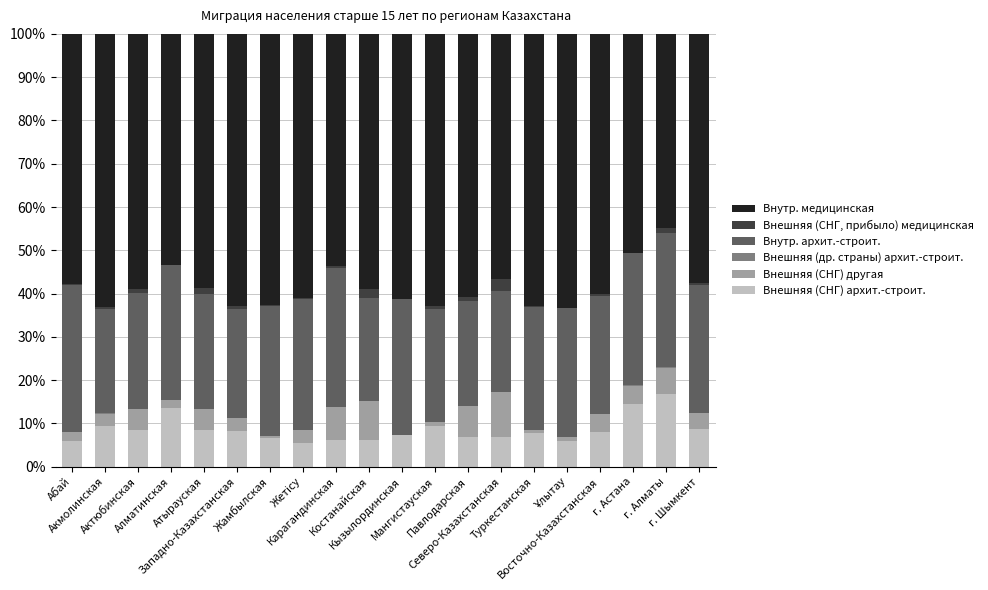

What is the highest value of the Внешняя (СНГ) архит.-строит. series?

16.8